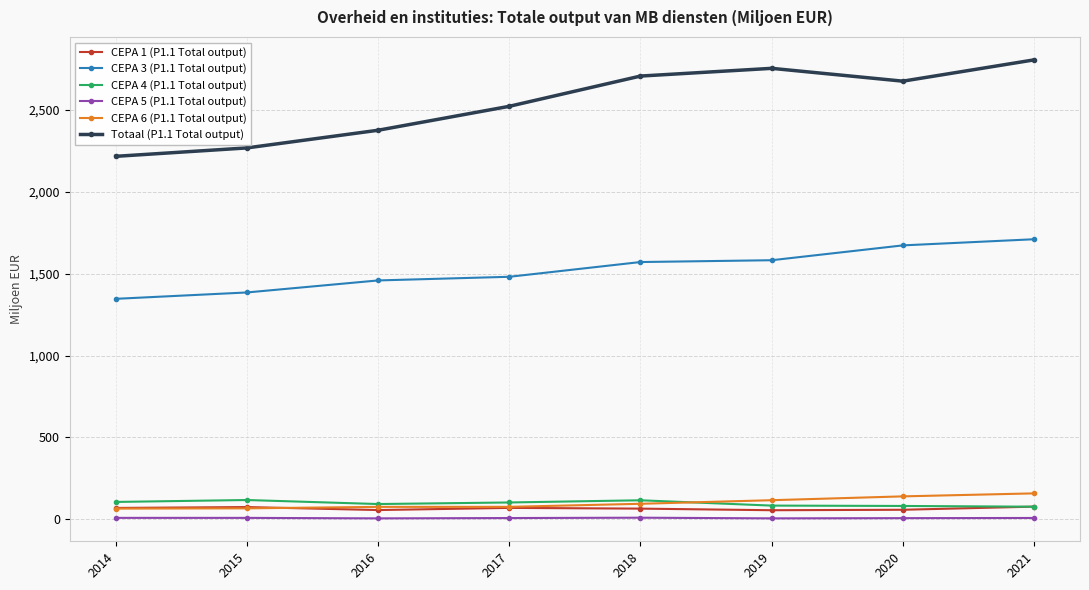

True or false: CEPA 5 (P1.1 Total output) has more than 0 points higher than both neighbors.

True